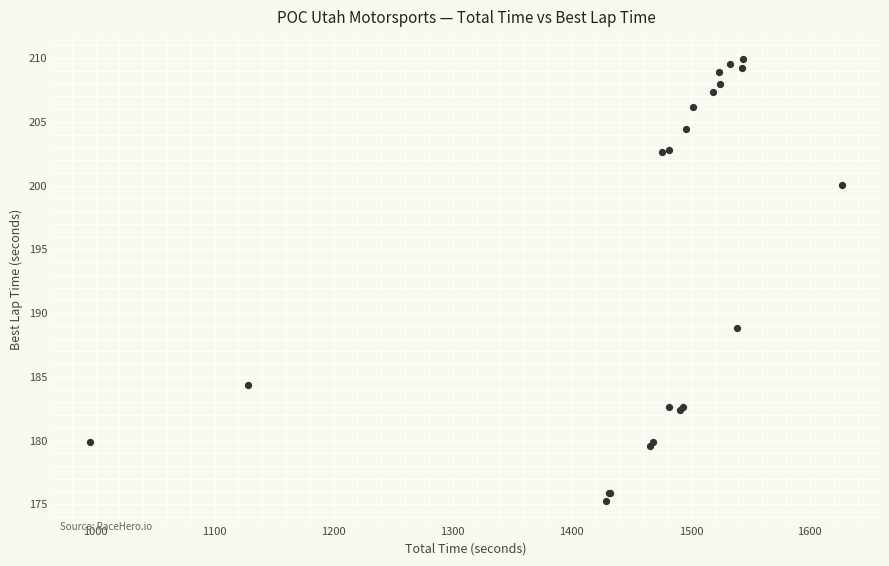

What Y value in the scatter plot is closest to 192?

188.8